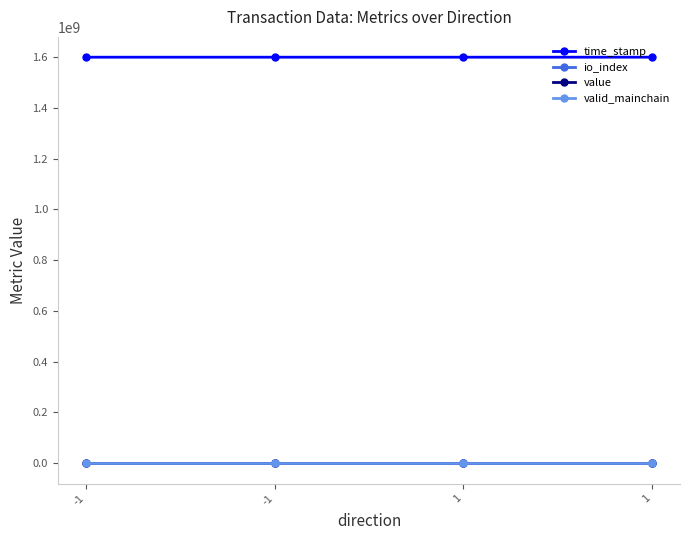

What is the total value across all series at -1?

1599288314.2